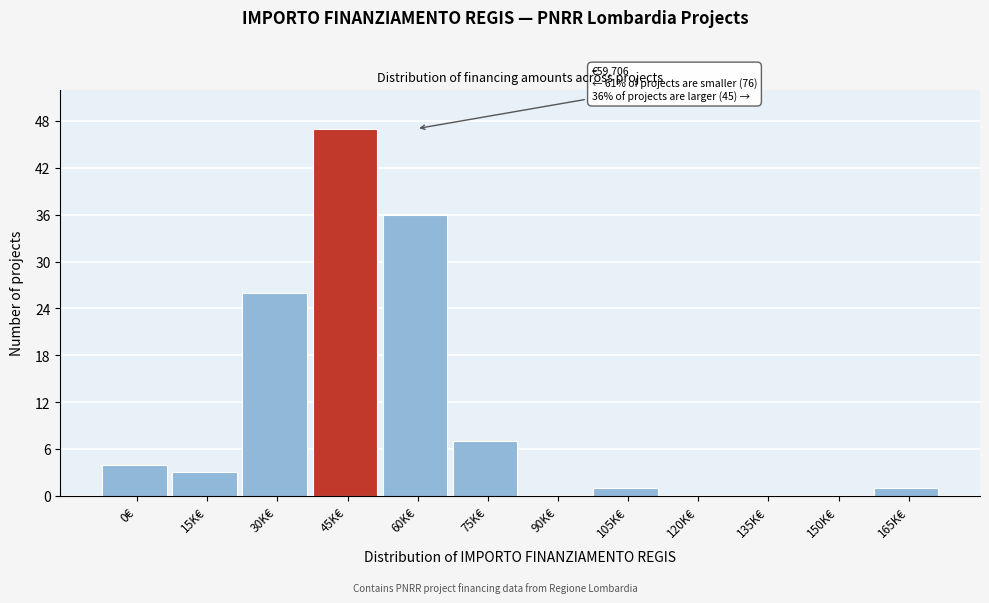

Reading left to right, list all the values displayed in this chart.

0€=4	15K€=3	30K€=26	45K€=47	60K€=36	75K€=7	90K€=0	105K€=1	120K€=0	135K€=0	150K€=0	165K€=1